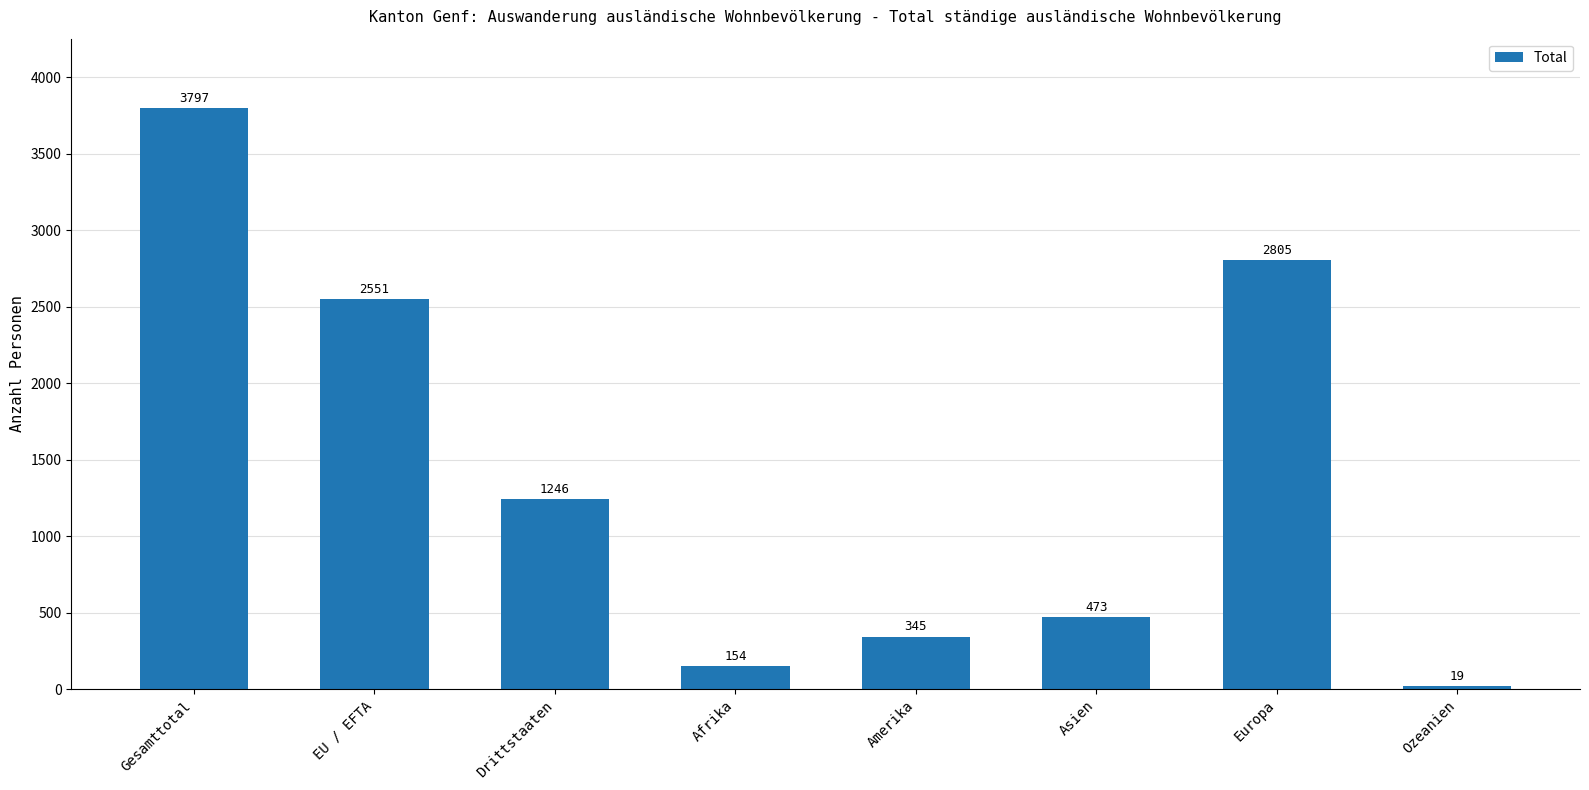

What is the label of the 4th bar from the right?

Amerika